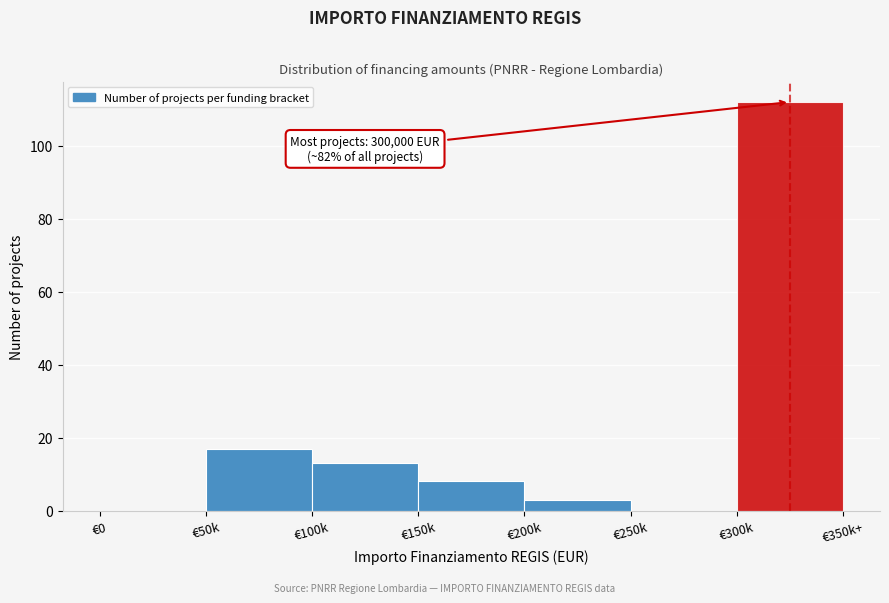

Reading right to left, what are all the values shown in this chart?

€300k=112	€250k=0	€200k=3	€150k=8	€100k=13	€50k=17	€0=0